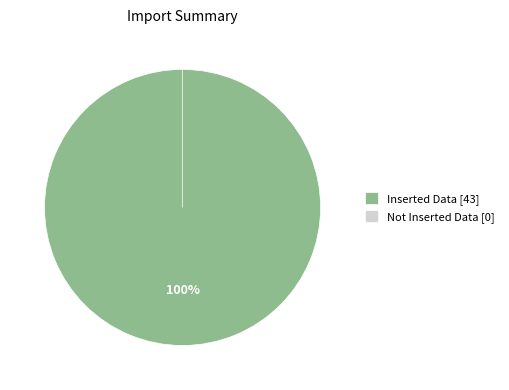

True or false: Inserted Data accounts for 100% of the total.

True